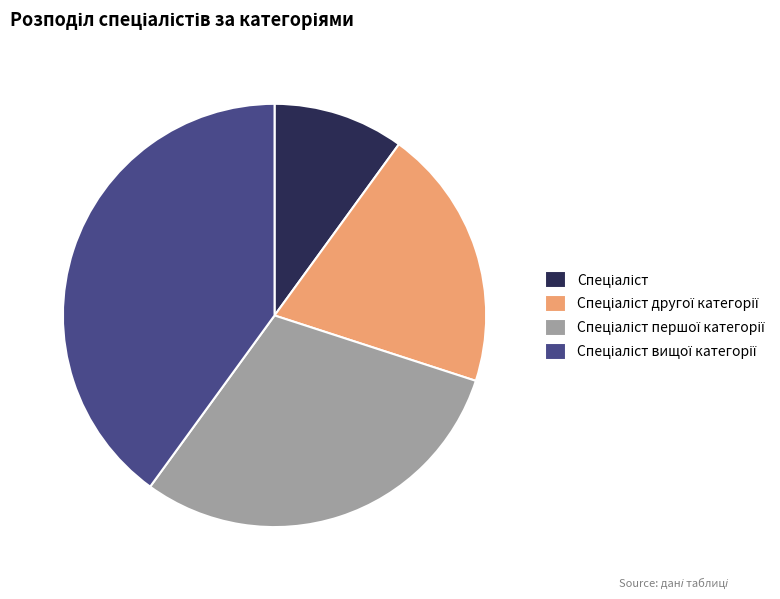

How many slices are in this pie chart?

4